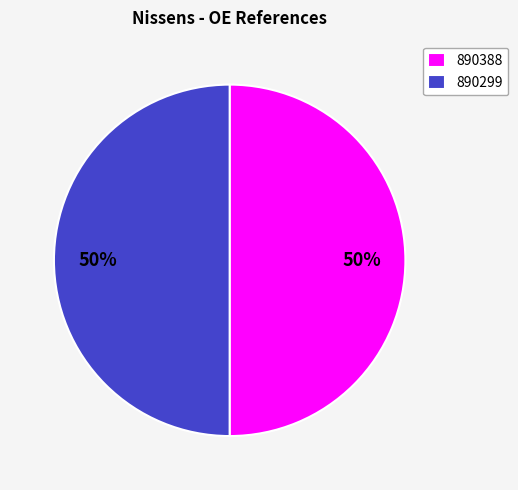

To the nearest percent, what portion does 890388 represent?

50%